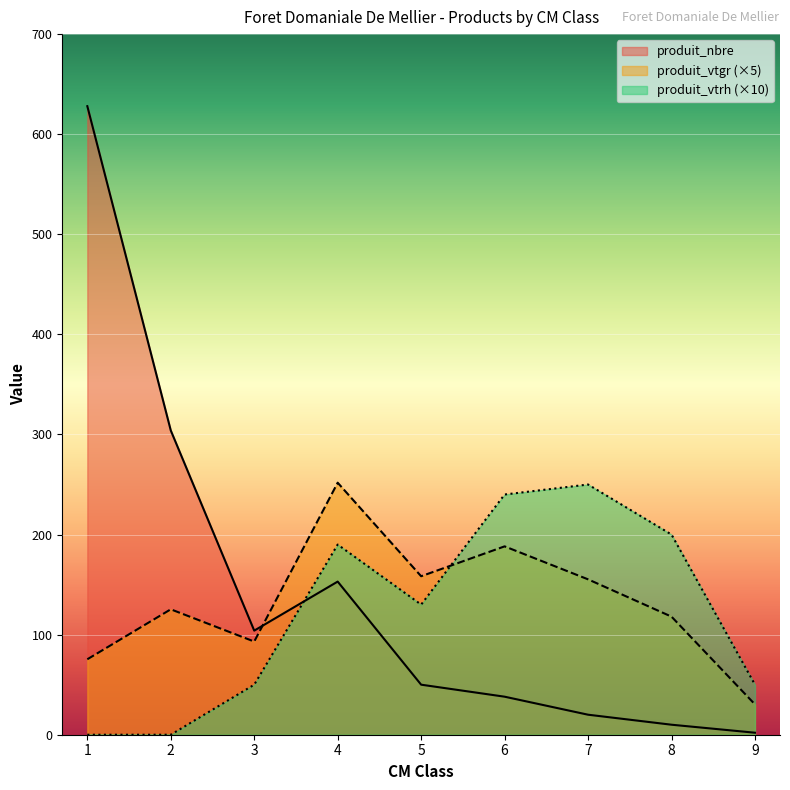

What are all the series names shown in the legend?

produit_nbre, produit_vtgr (×5), produit_vtrh (×10)